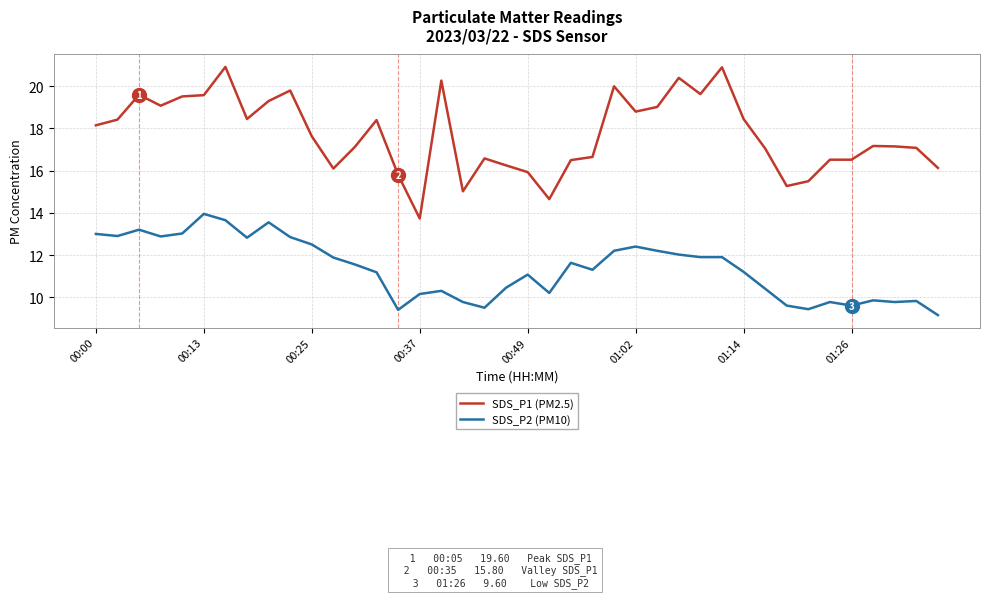

Rank the series by their average value, from highest to lowest.

SDS_P1 (PM2.5), SDS_P2 (PM10)